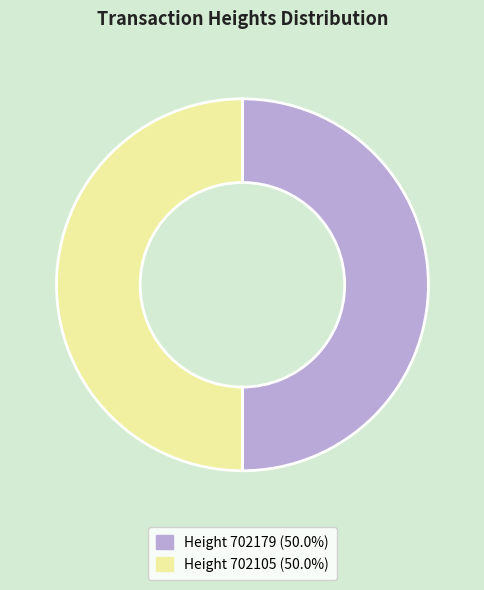

Is the sum of Height 702179 (50.0%) and Height 702105 (50.0%) greater than half?

Yes